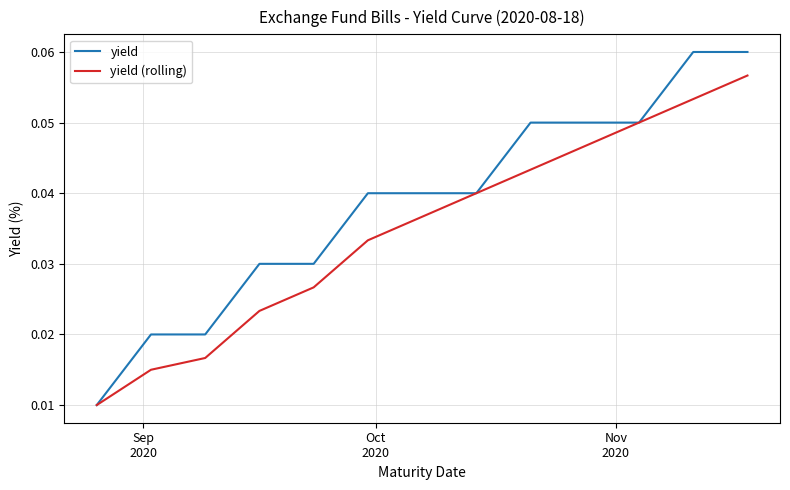

Which series has the widest spread of values?

yield